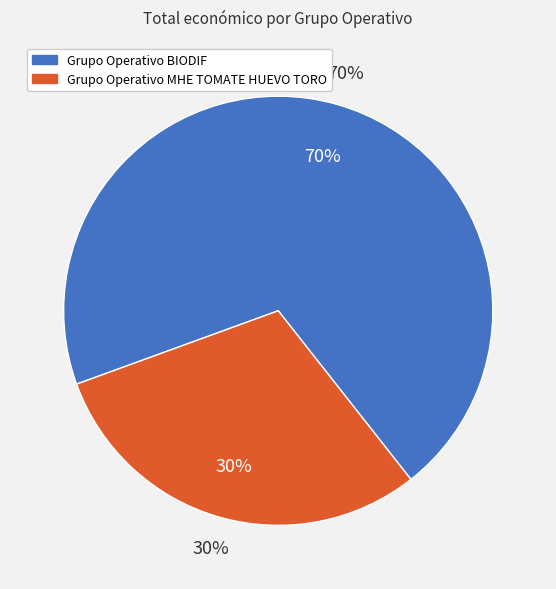

Between Grupo Operativo BIODIF and Grupo Operativo MHE TOMATE HUEVO TORO, which is larger?

Grupo Operativo BIODIF